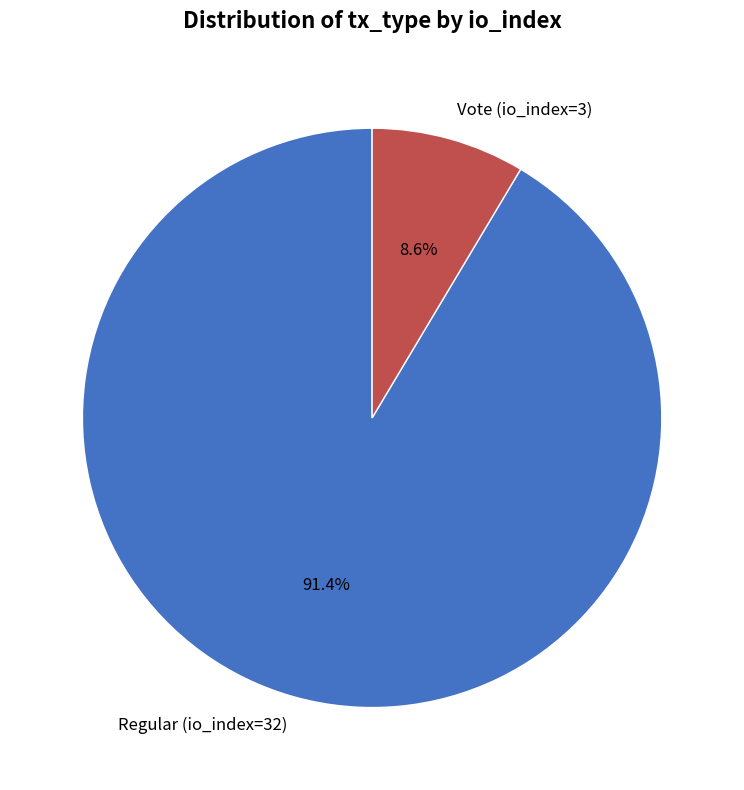

Is it true that Regular (io_index=32) is 99% of the pie?

False